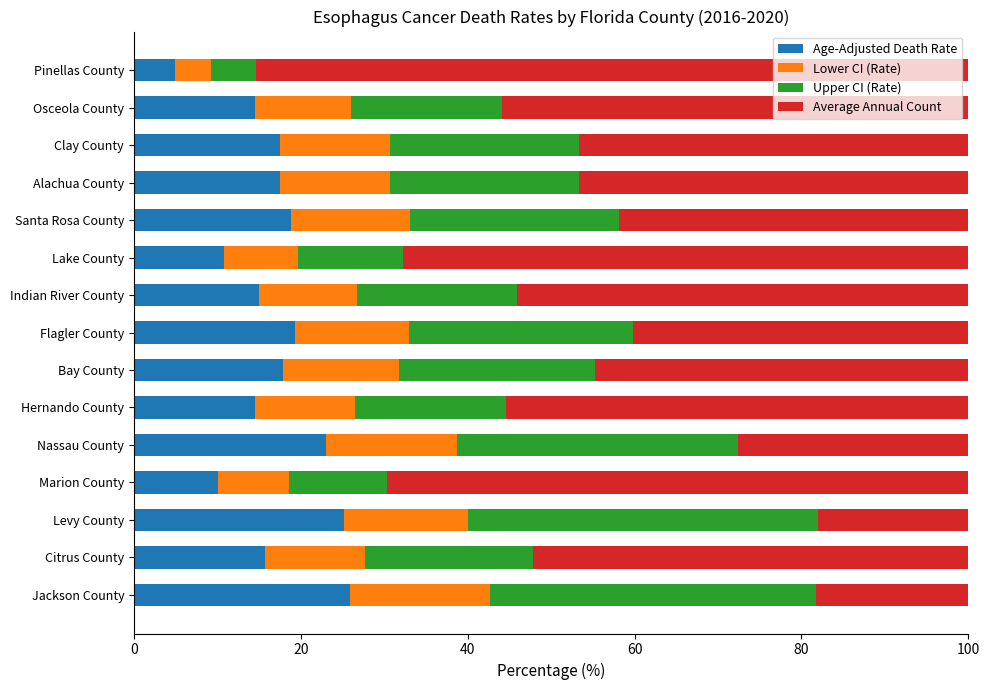

What is the total value across all series at Nassau County?

100.0